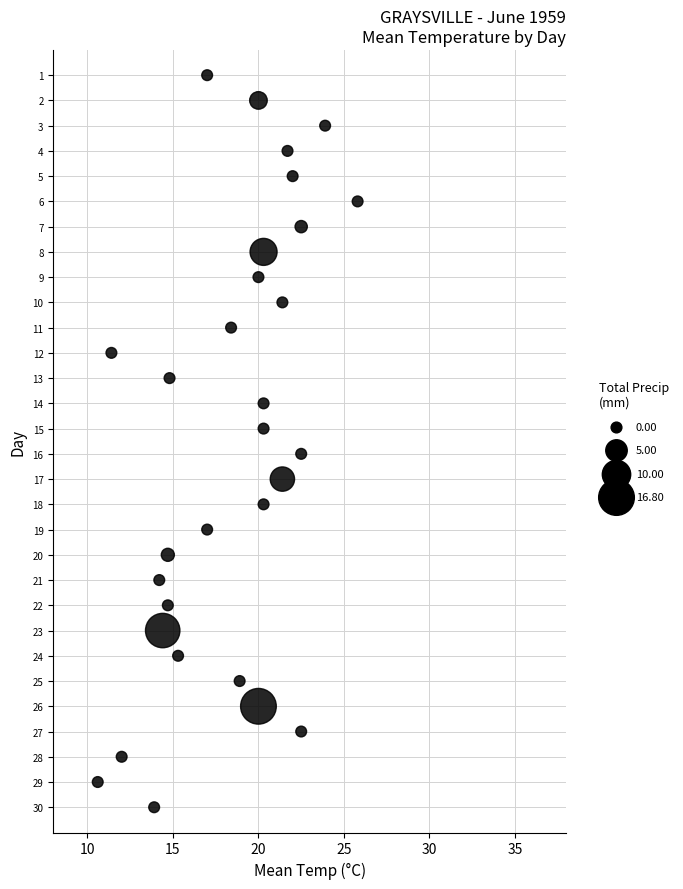

What is the range of Y values (max minus min)?

29